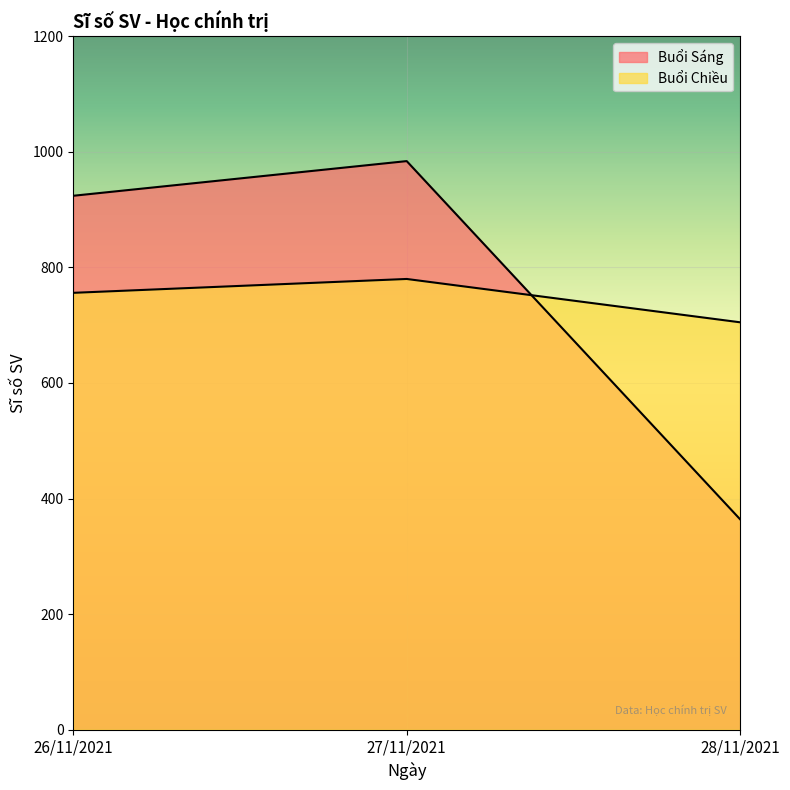

Does the chart display data point markers on the line(s)?

No